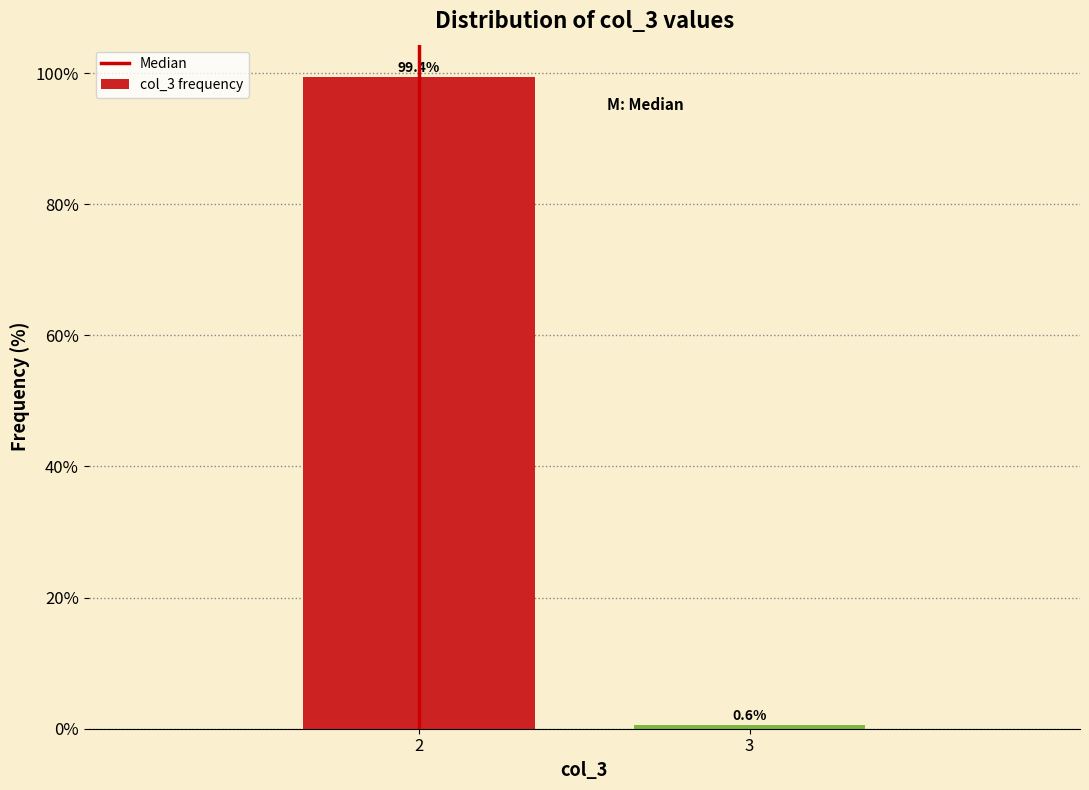

Reading right to left, transcribe all the data shown in this chart.

0.6	99.4